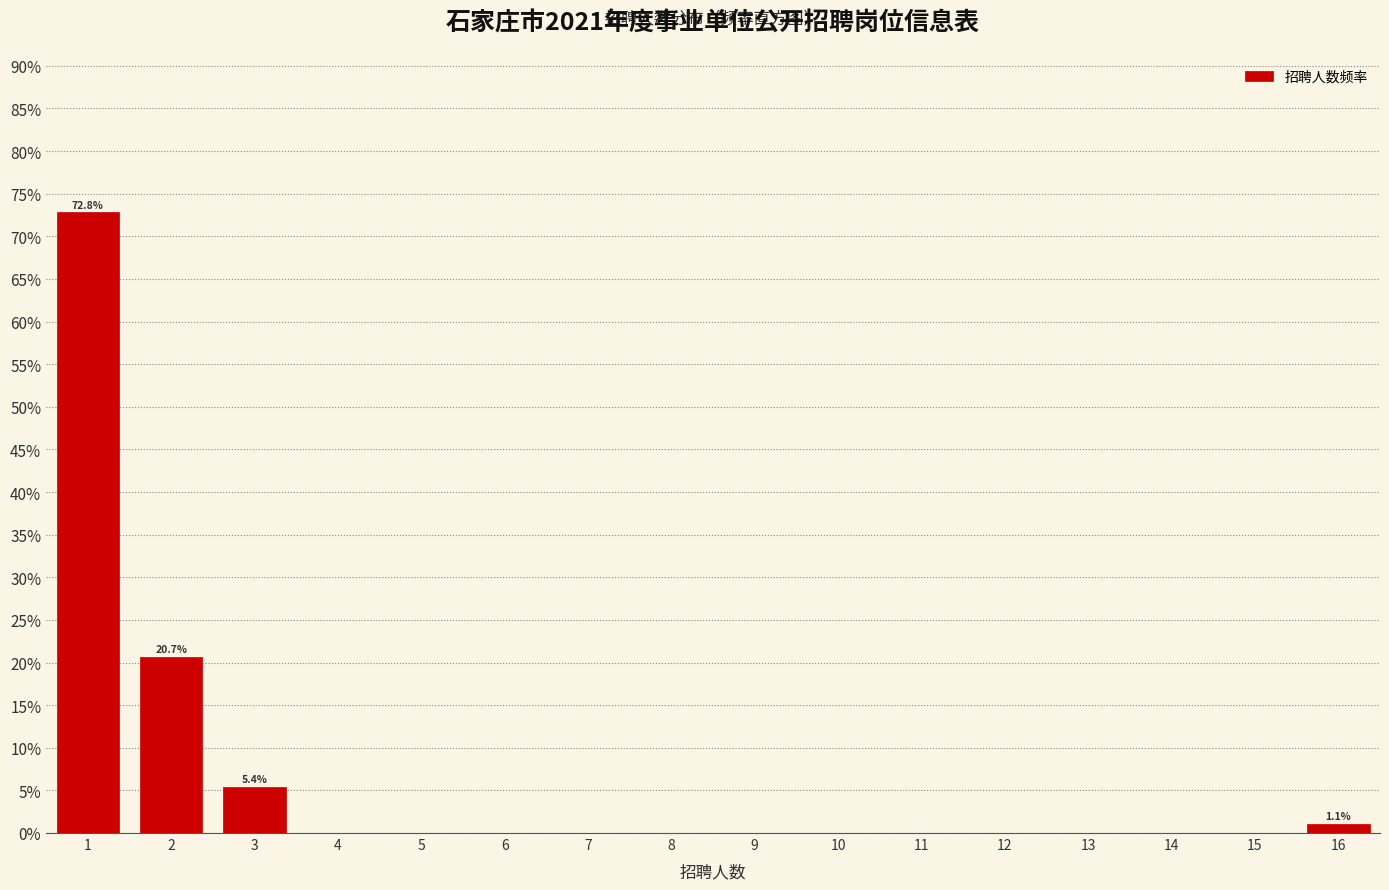

Over which range of the x-axis is the bar tallest?

0.5 to 1.5